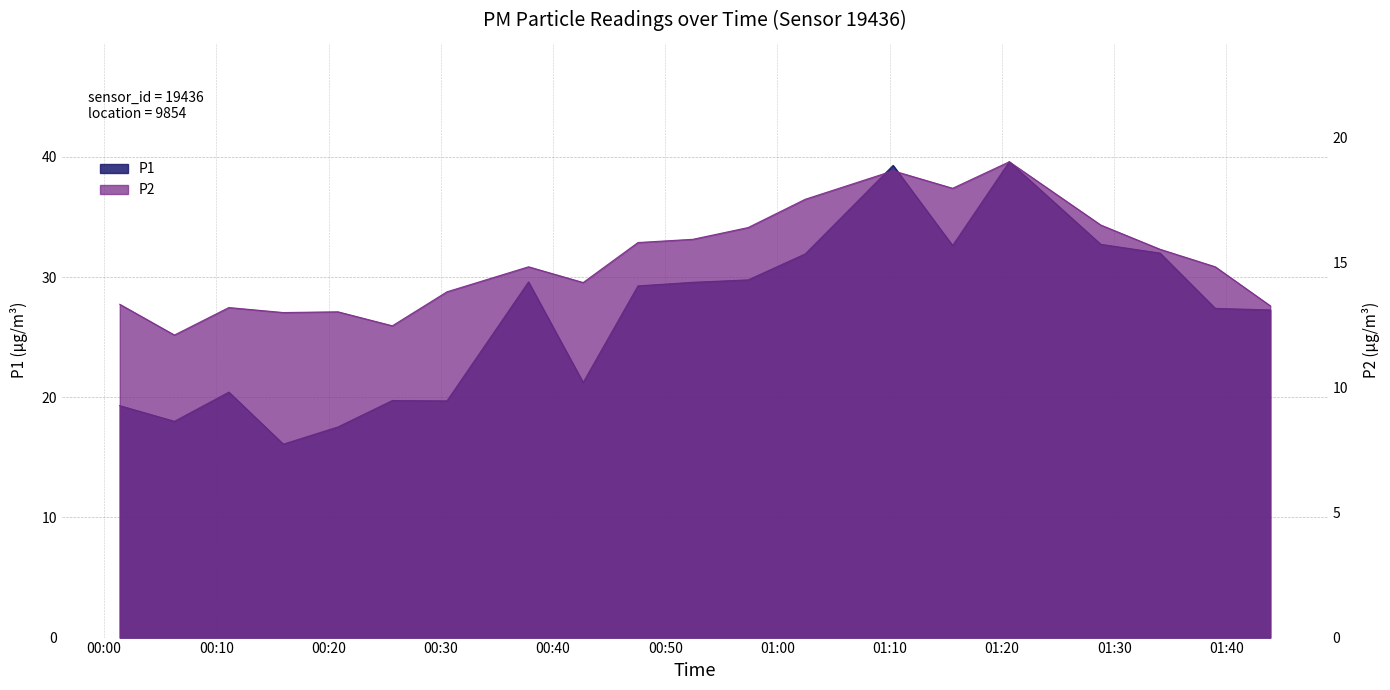

What is the maximum value shown in the chart?

39.6